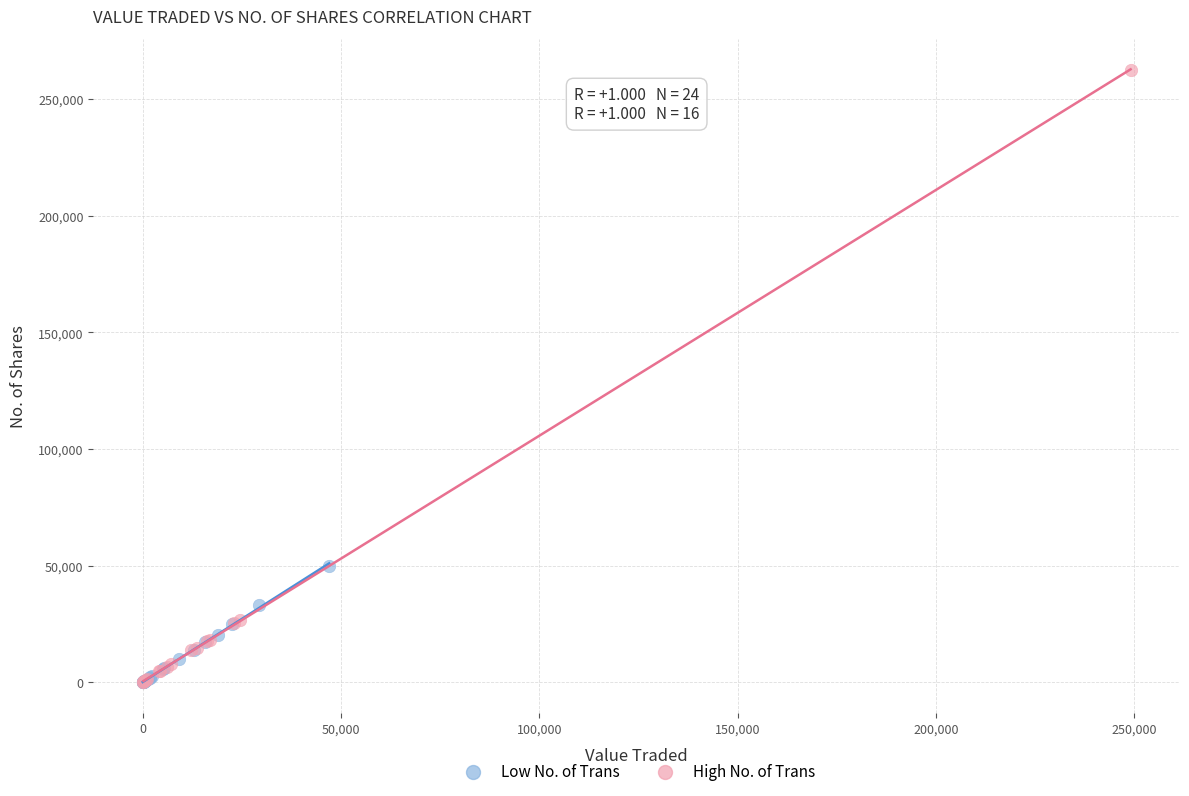

Which series has the largest Y range (max minus min)?

High No. of Trans